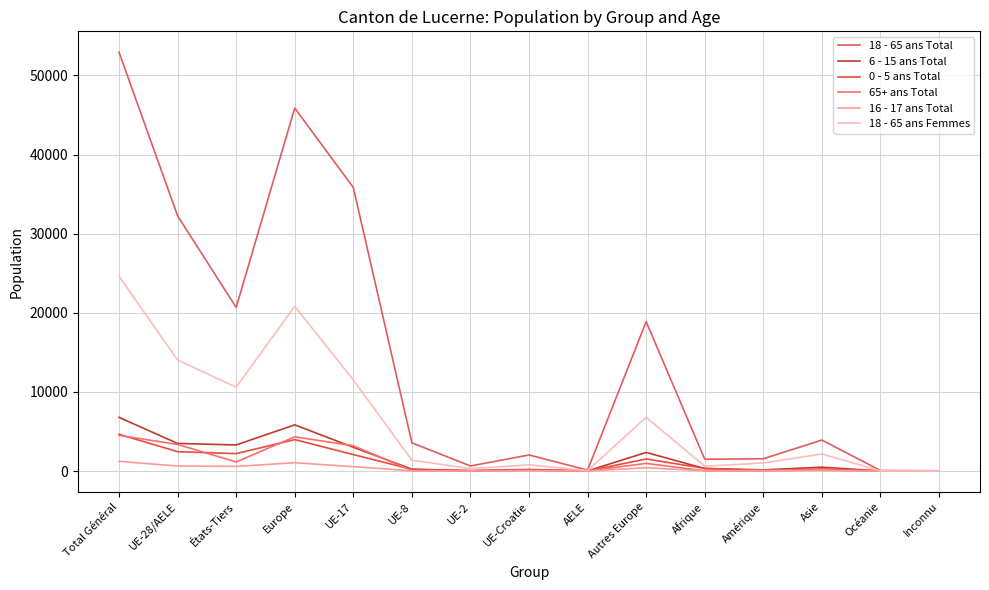

Which series has the largest range (max minus min)?

18 - 65 ans Total